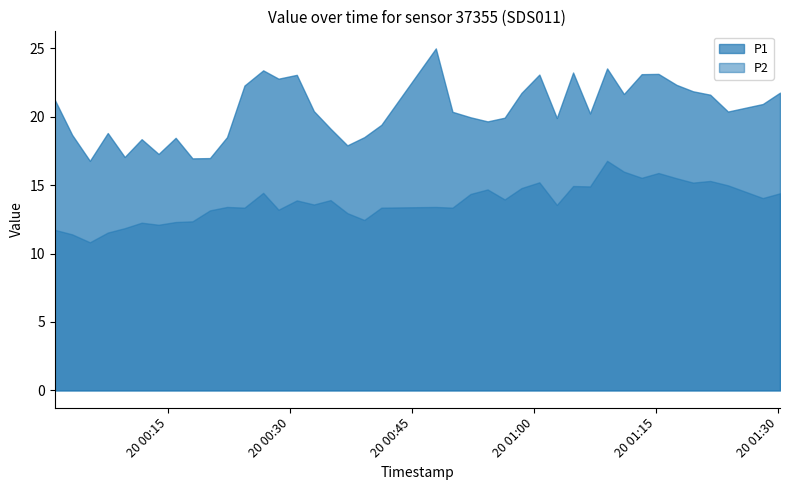

How many values in the P2 series are below 13?

11